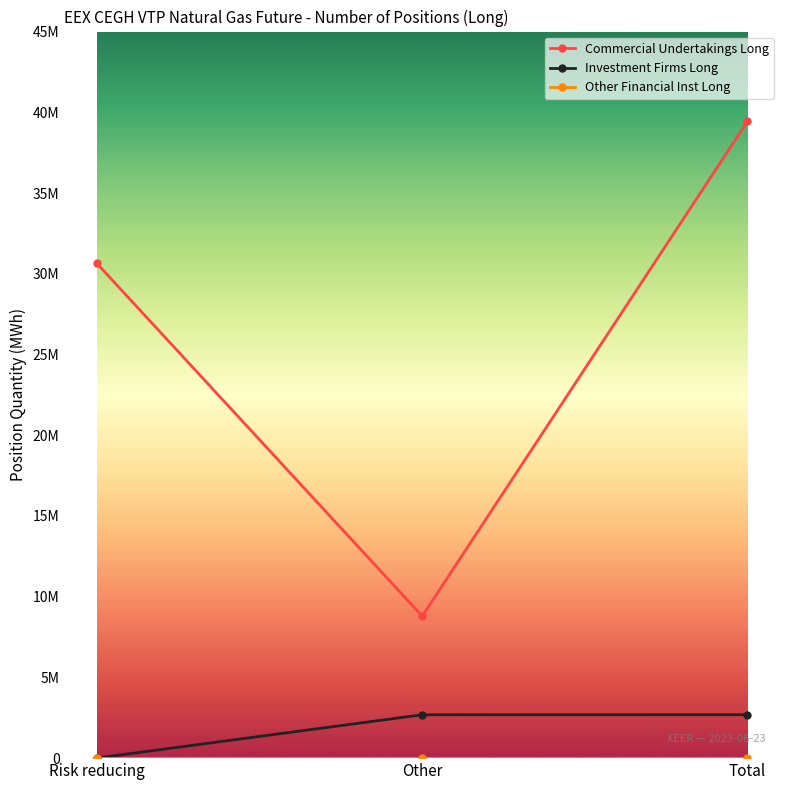

Does the chart have visible grid lines?

No